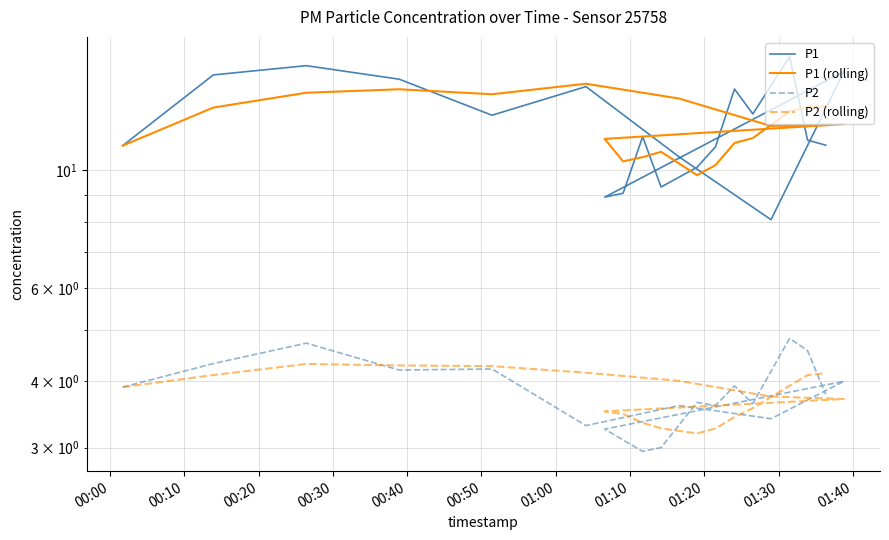

What is the label of the 15th point from the right?

00:50